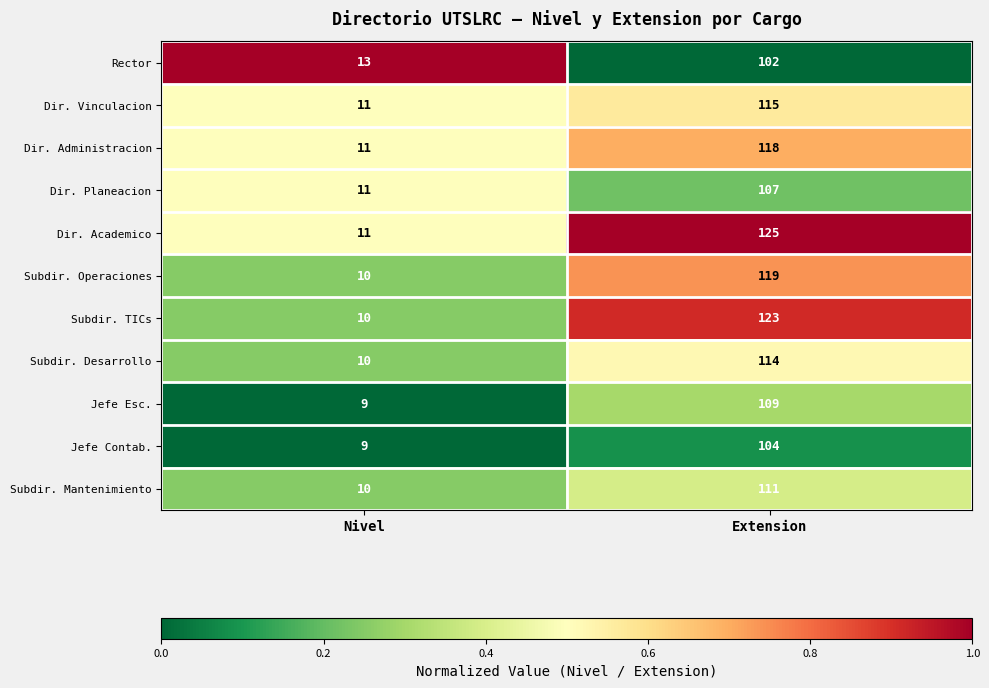

Count the number of categories in the chart.

2